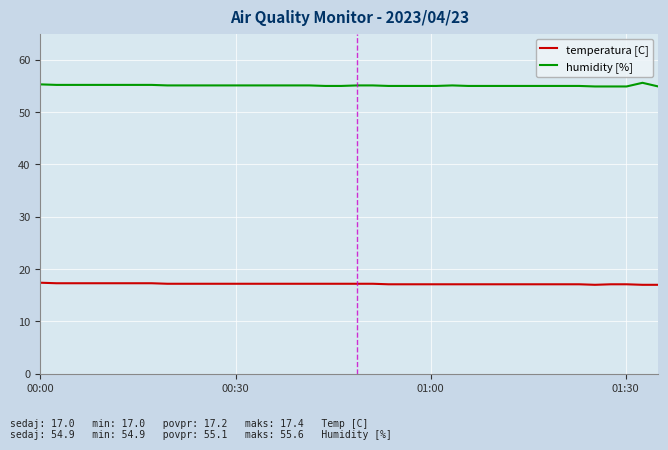

List the series in order of their peak value, highest first.

humidity [%], temperatura [C]